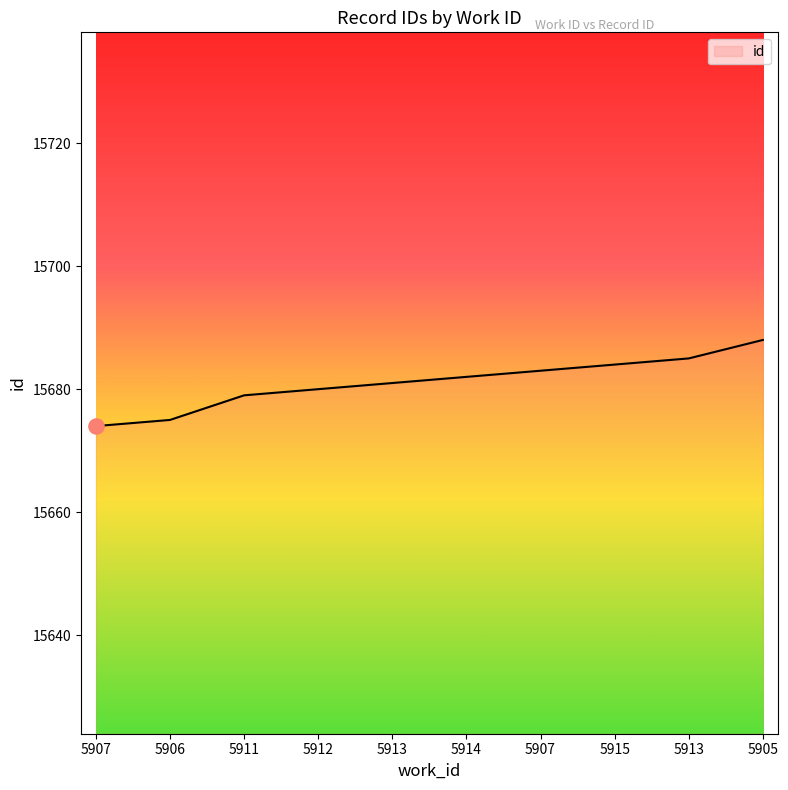

Between 5913 and 5915, which is larger?

5913